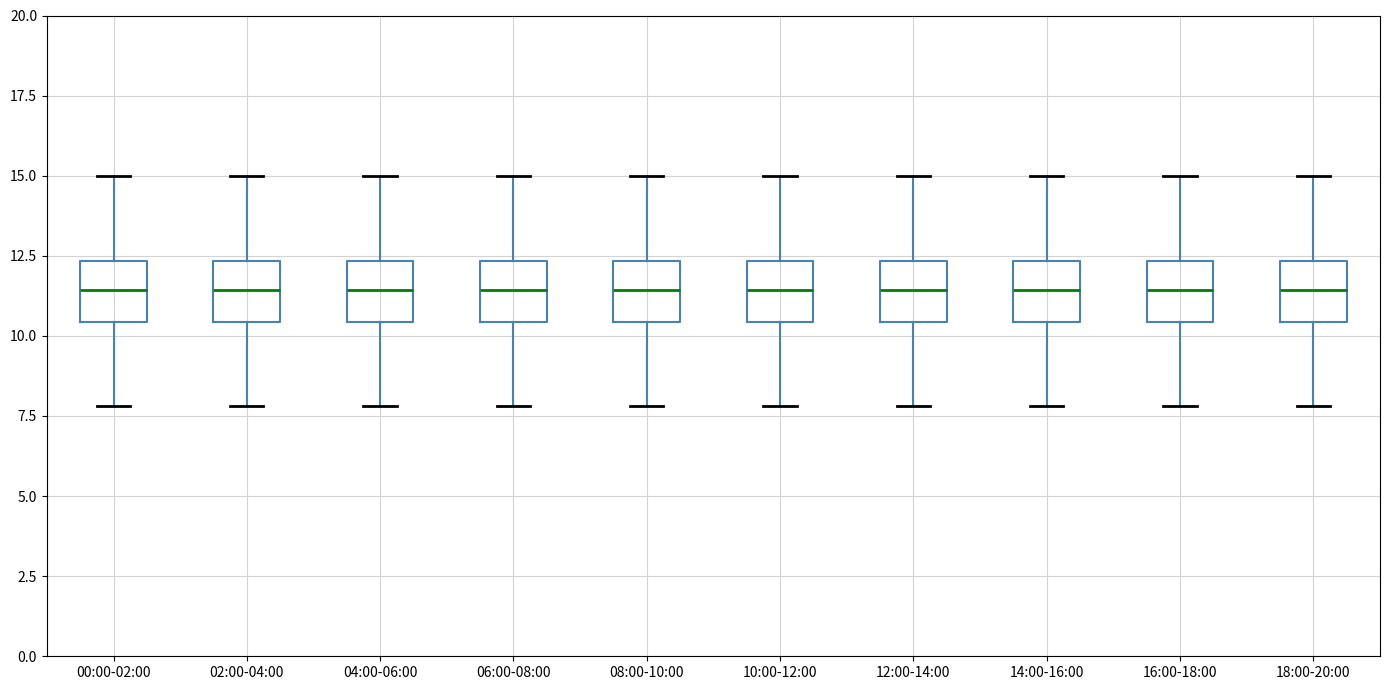

Reading left to right, transcribe this box plot: for each box, give where its median line is, the range the box spans, and where its two whiskers end, as read against the y-axis. The values are not printed on the chart, so give them approximately, as read against the axis.

00:00-02:00: median 11.5, box 10.5 to 12.5, whiskers 8.0 to 15.0
02:00-04:00: median 11.5, box 10.5 to 12.5, whiskers 8.0 to 15.0
04:00-06:00: median 11.5, box 10.5 to 12.5, whiskers 8.0 to 15.0
06:00-08:00: median 11.5, box 10.5 to 12.5, whiskers 8.0 to 15.0
08:00-10:00: median 11.5, box 10.5 to 12.5, whiskers 8.0 to 15.0
10:00-12:00: median 11.5, box 10.5 to 12.5, whiskers 8.0 to 15.0
12:00-14:00: median 11.5, box 10.5 to 12.5, whiskers 8.0 to 15.0
14:00-16:00: median 11.5, box 10.5 to 12.5, whiskers 8.0 to 15.0
16:00-18:00: median 11.5, box 10.5 to 12.5, whiskers 8.0 to 15.0
18:00-20:00: median 11.5, box 10.5 to 12.5, whiskers 8.0 to 15.0